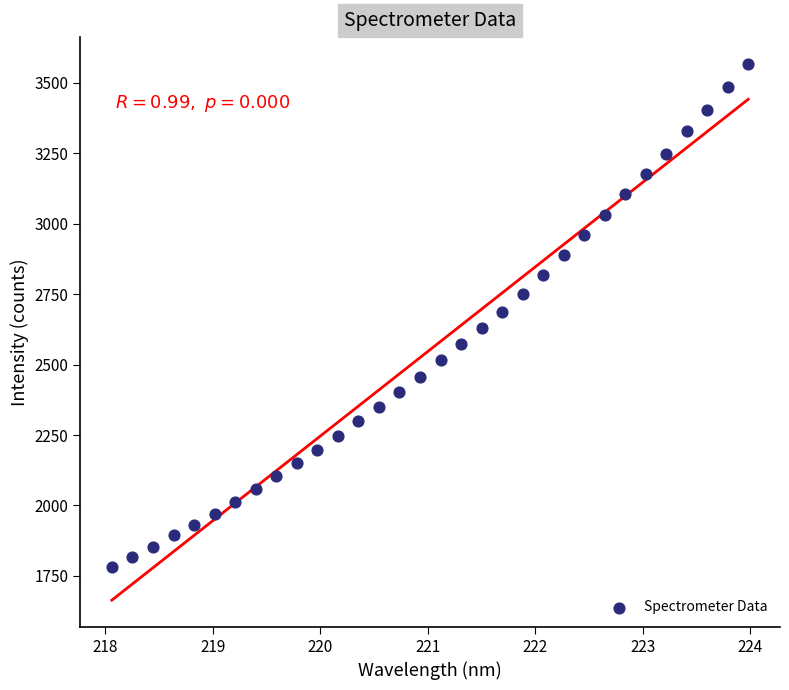

What is the range of Y values (max minus min)?

1784.5